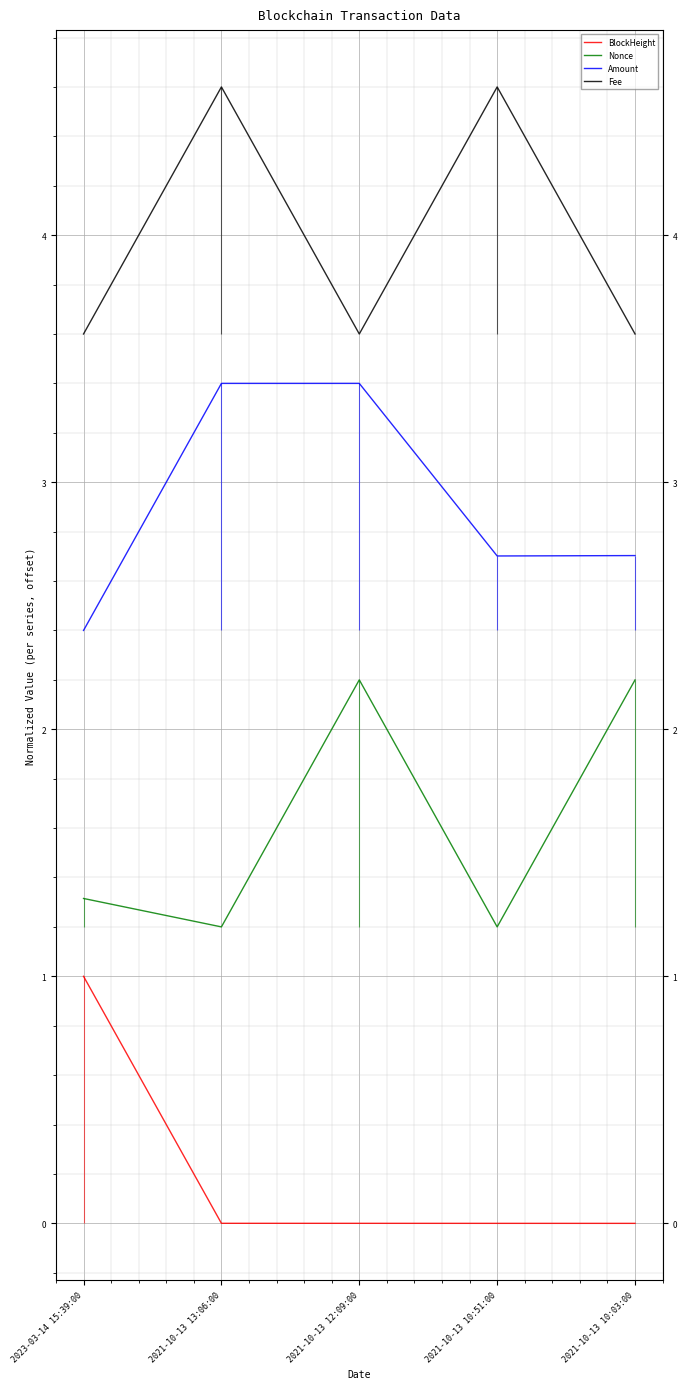

Is it true that BlockHeight equals 1.0 at 2023-03-14 15:39:00?

True